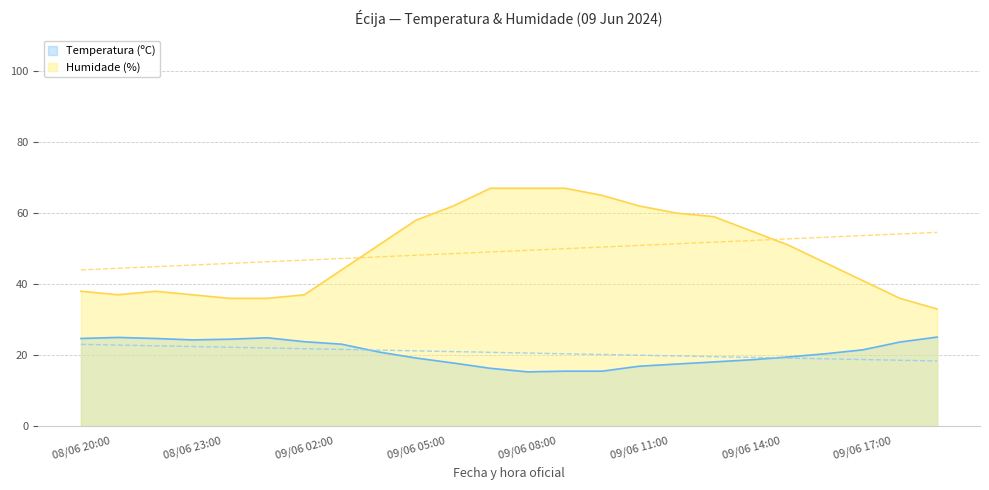

Rank the series by their maximum value, from highest to lowest.

Humidade (%), Temperatura (ºC)